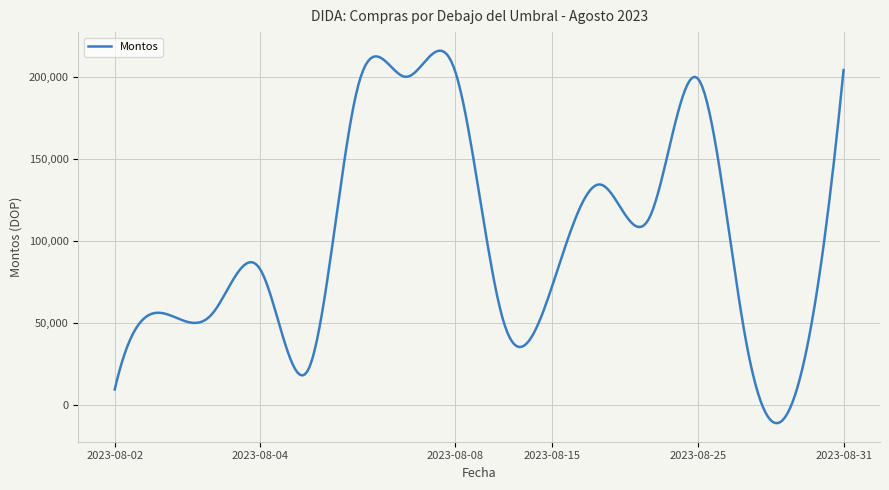

What is the difference between the maximum and minimum values?

226630.3